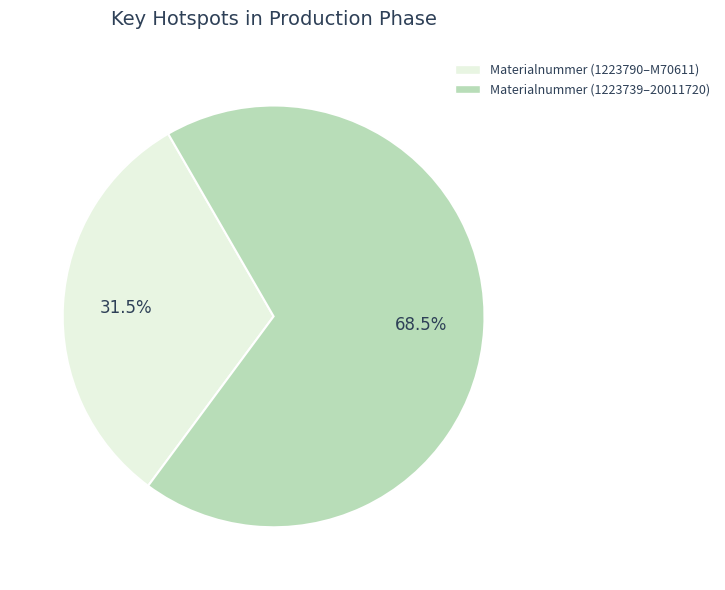

Is there a majority slice in this chart?

Yes